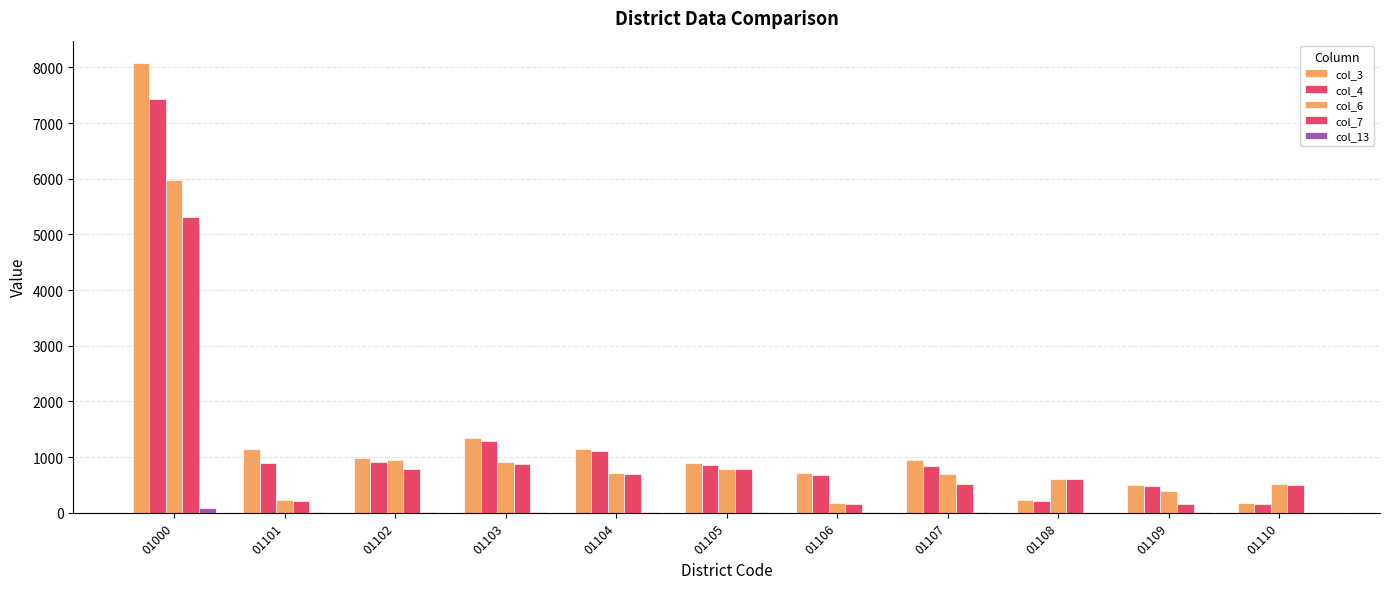

The value of col_13 at 01108 is 4. True or false?

True